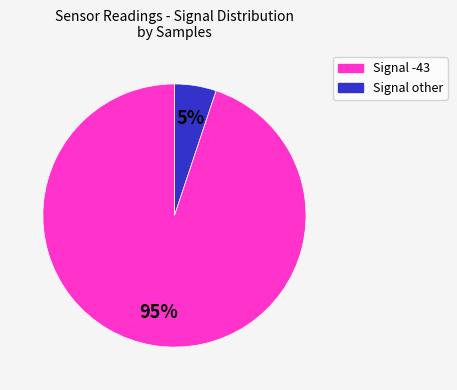

Is there a majority slice in this chart?

Yes